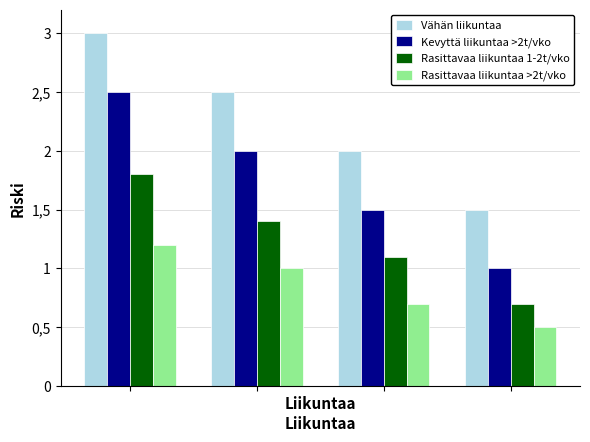

What are all the series names shown in the legend?

Vähän liikuntaa, Kevyttä liikuntaa >2t/vko, Rasittavaa liikuntaa 1-2t/vko, Rasittavaa liikuntaa >2t/vko